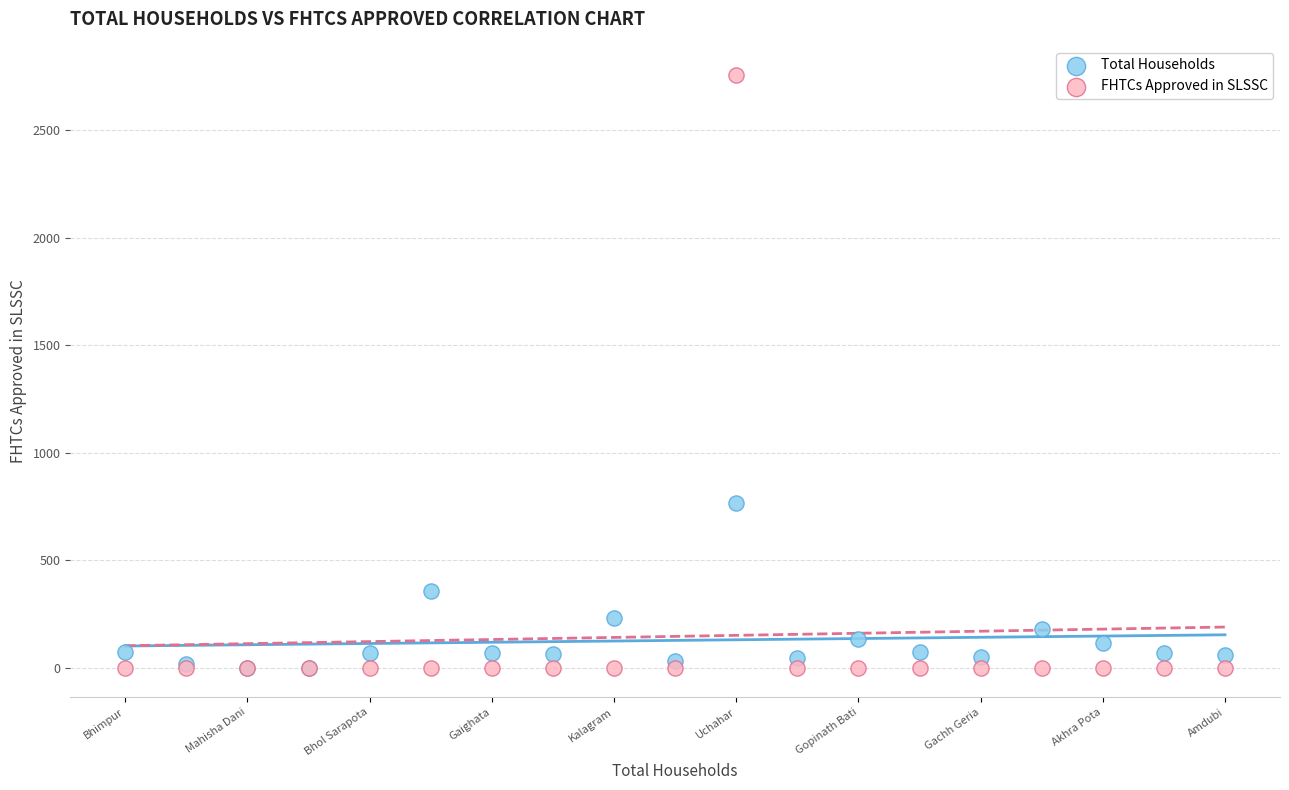

What are all the series names shown in the legend?

Total Households, FHTCs Approved in SLSSC